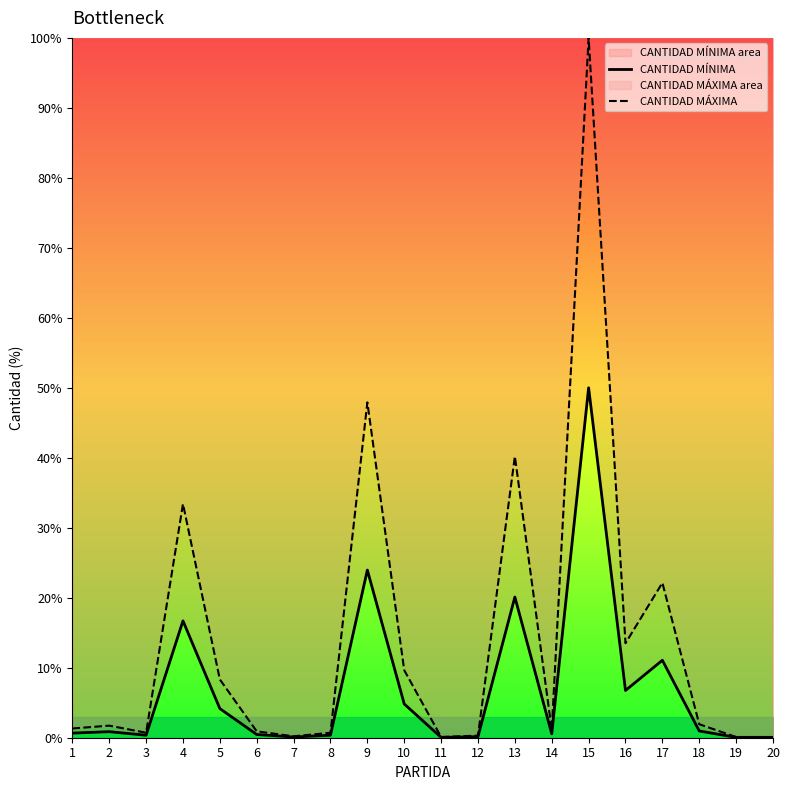

Where is the first local maximum for CANTIDAD MÁXIMA?

2